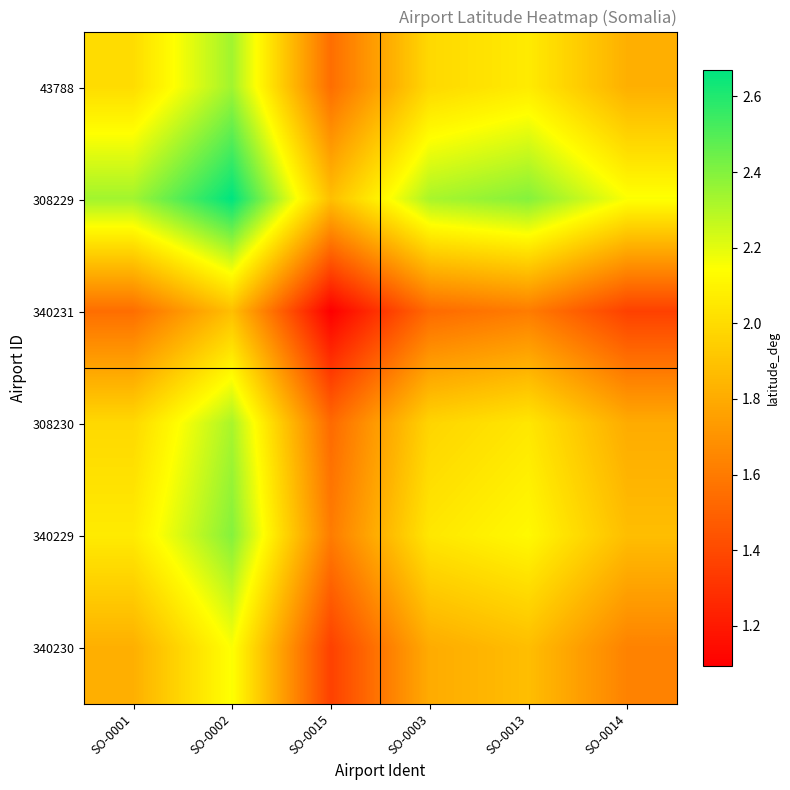

At how many categories does at least one series exceed 1?

6